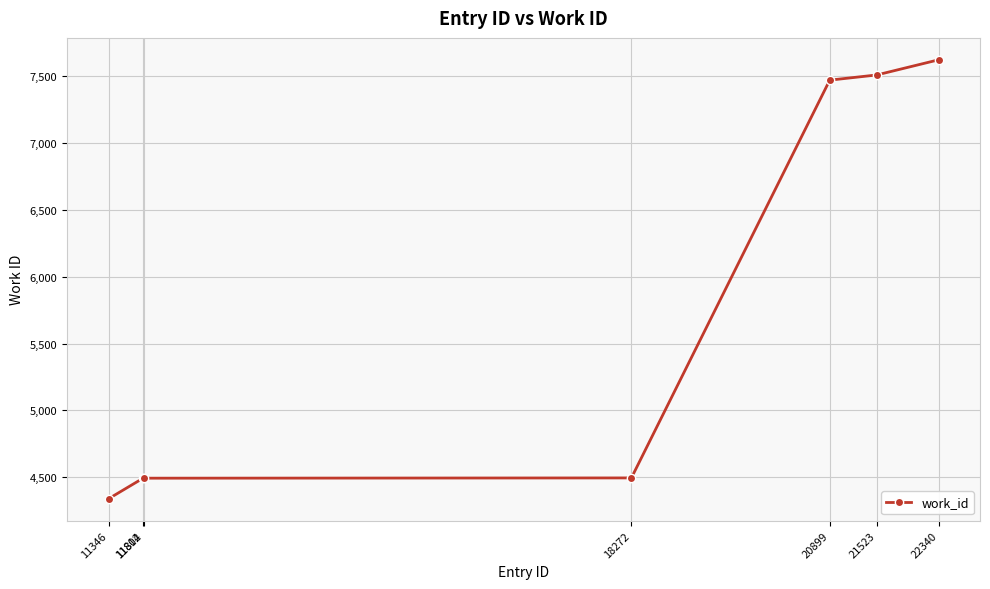

Between 21523 and 22340, which is larger?

22340